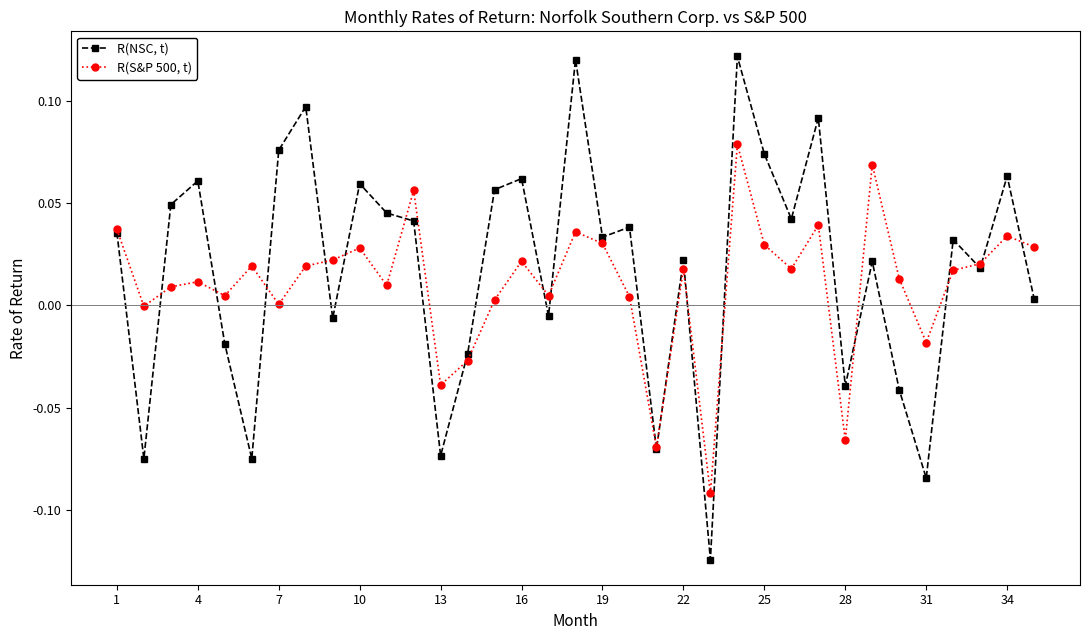

Rank the series by their maximum value, from lowest to highest.

R(S&P 500, t), R(NSC, t)